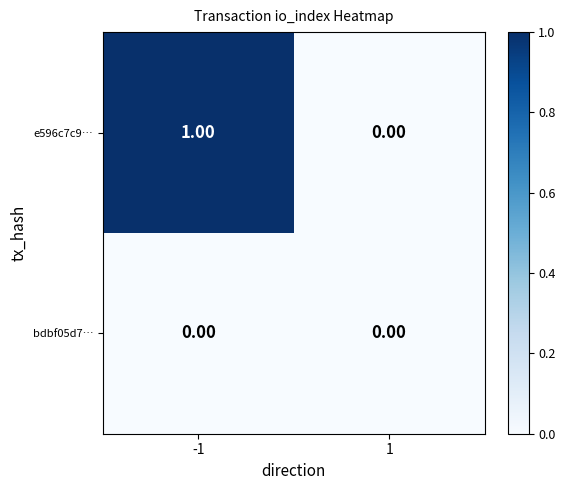

Rank the series by their maximum value, from lowest to highest.

bdbf05d7…, e596c7c9…